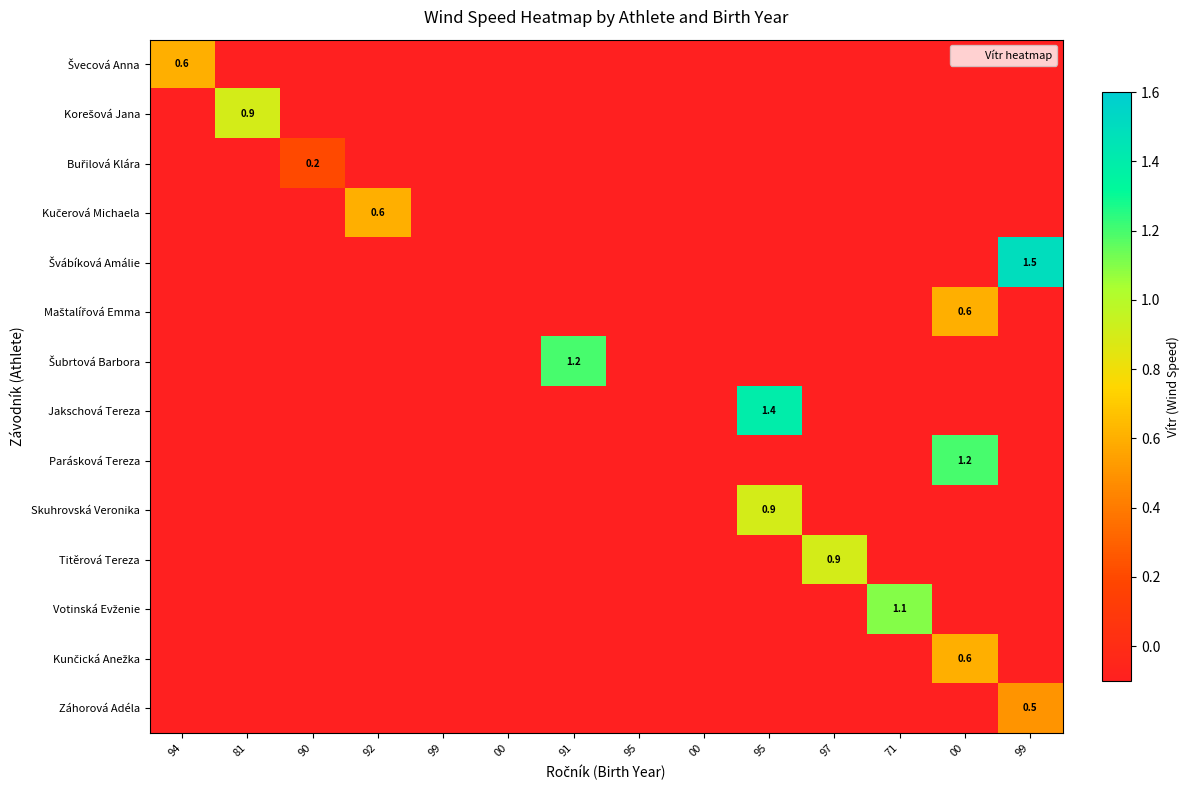

Which series has the largest range (max minus min)?

Švábíková Amálie